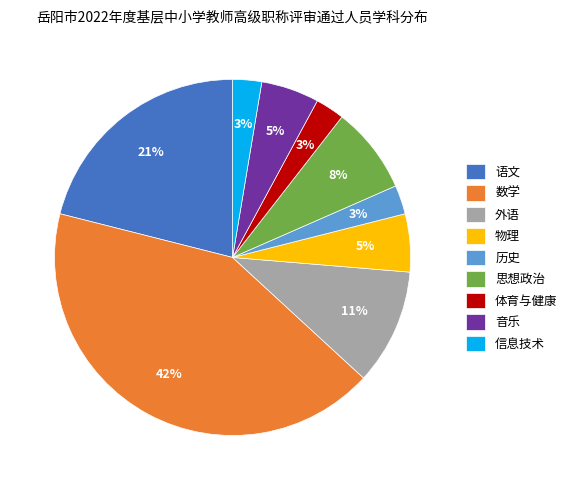

Approximately how many times larger is the value at 音乐 compared to 物理?

1.0